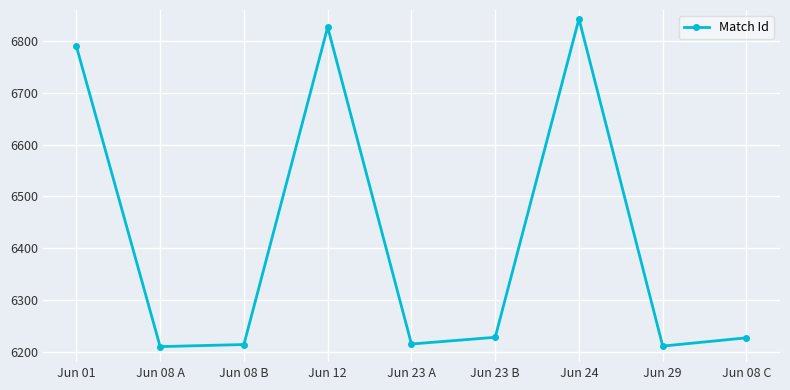

What is the change in value from Jun 01 to Jun 29?

-579